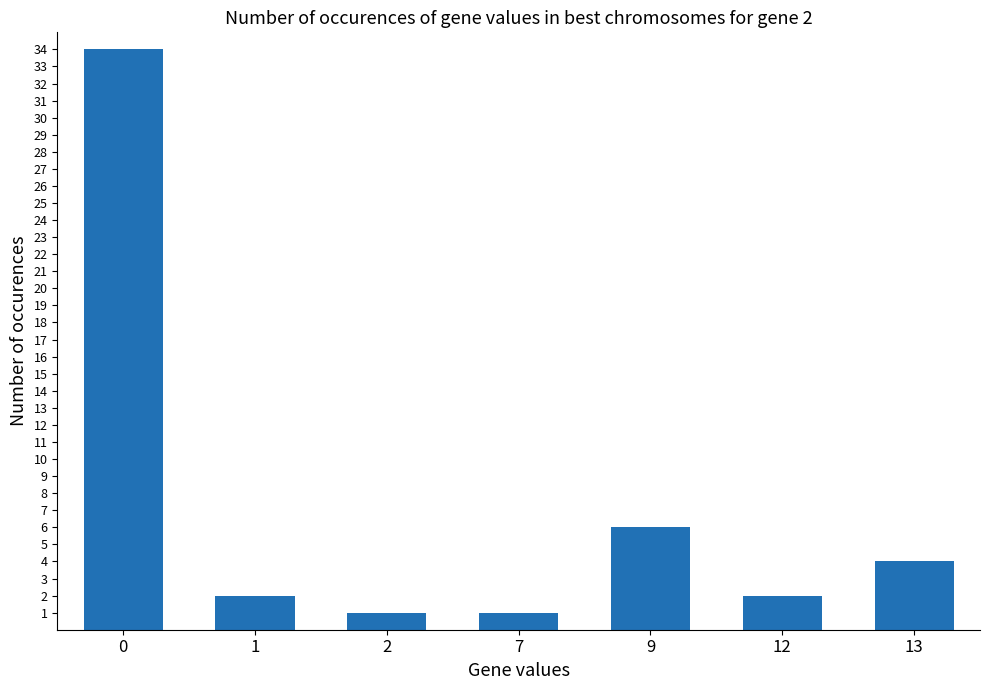

At which label is the value closest to 17?

9